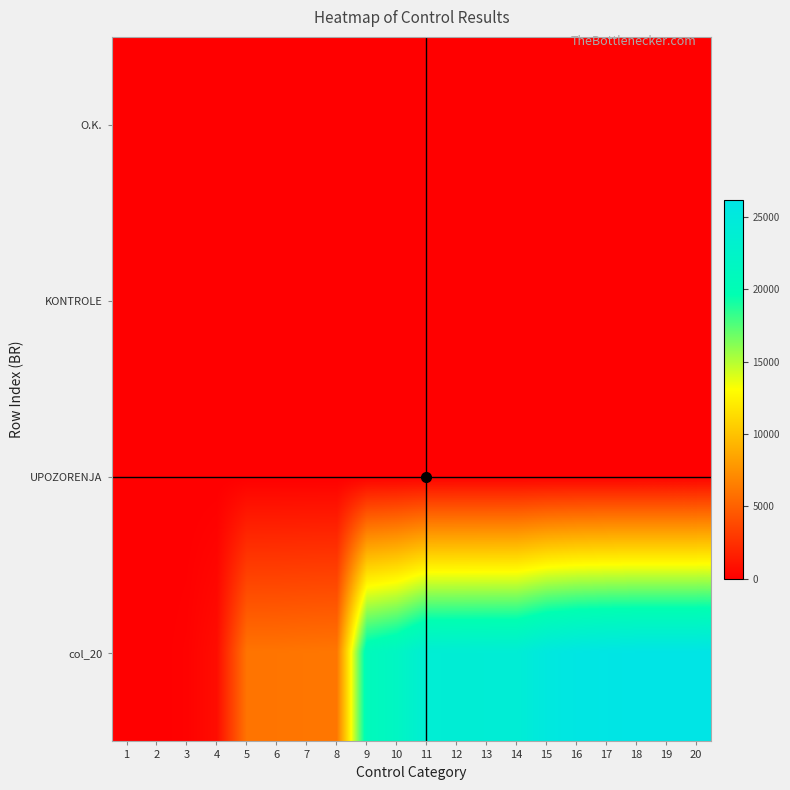

Between 7 and 13, which series saw the biggest shift?

col_20